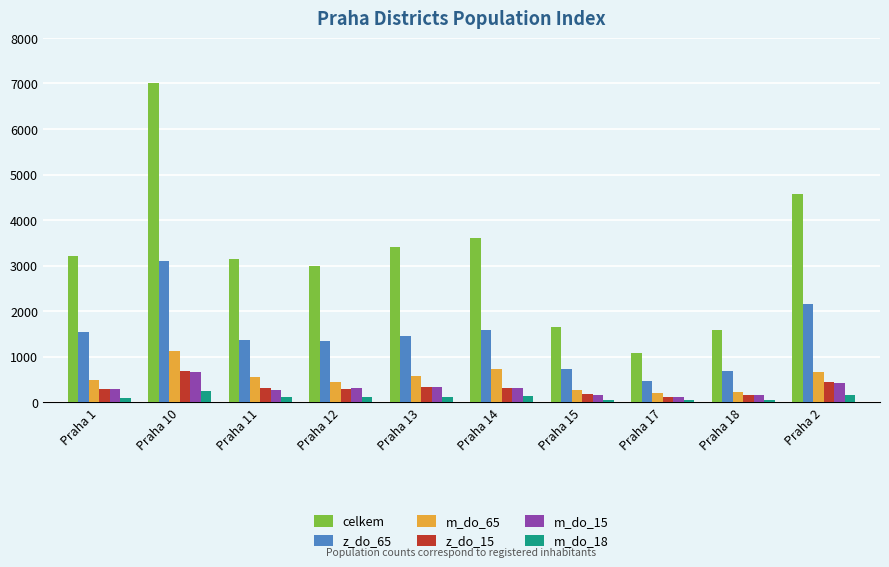

What is the highest value of the celkem series?

7009